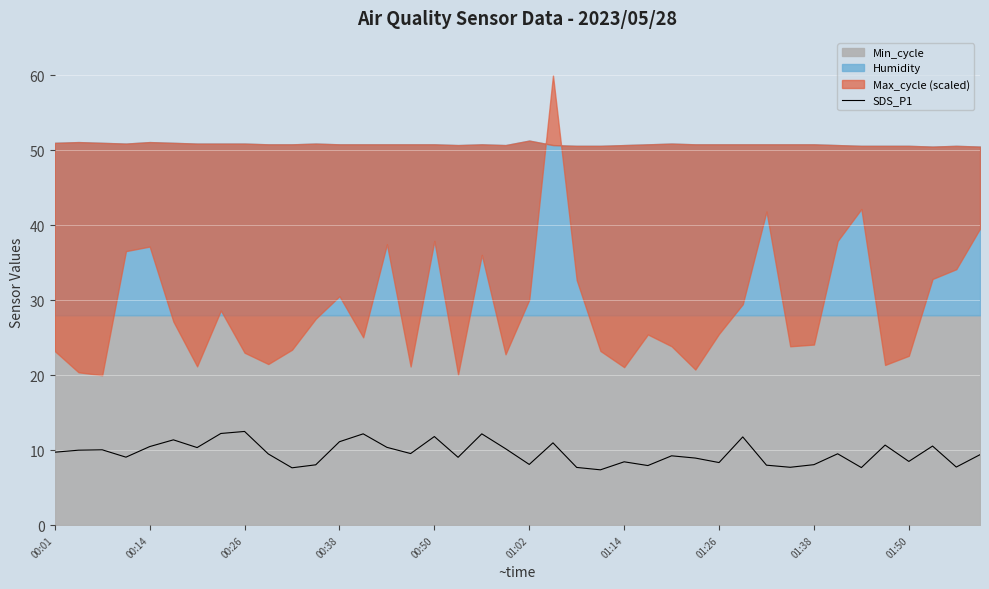

The SDS_P1 series shows 2.9 at 00:38. True or false?

False